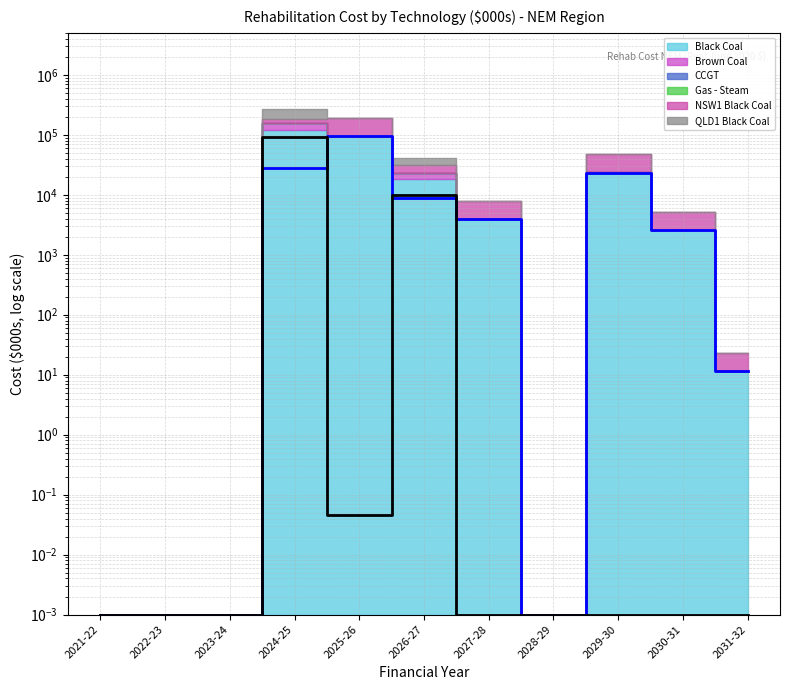

What is the highest value of the QLD1 Black Coal (line) series?

90922.1